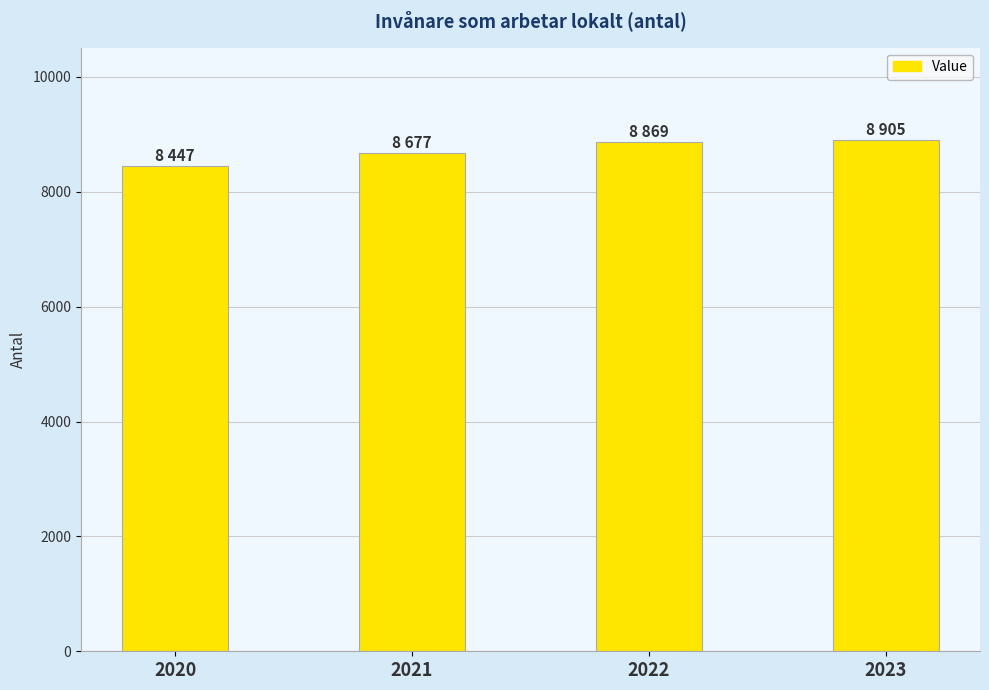

What value does the data have at 2023, to the nearest 5?

8905